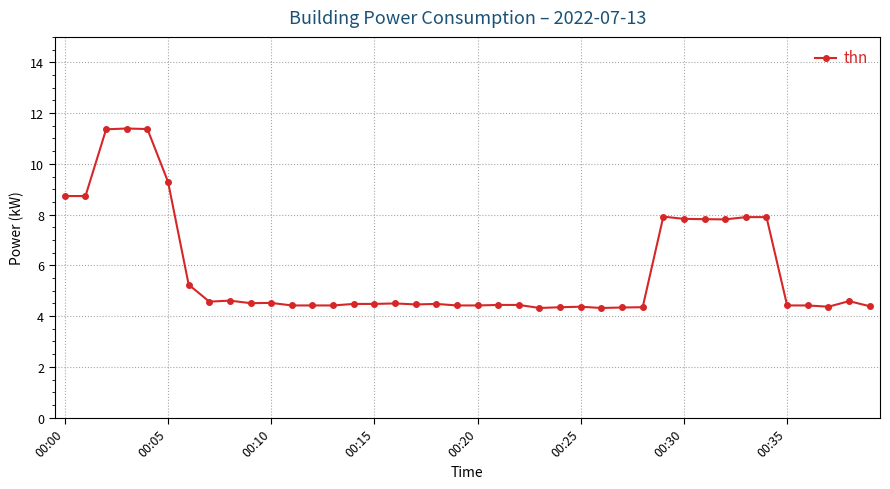

Does the chart have visible grid lines?

Yes